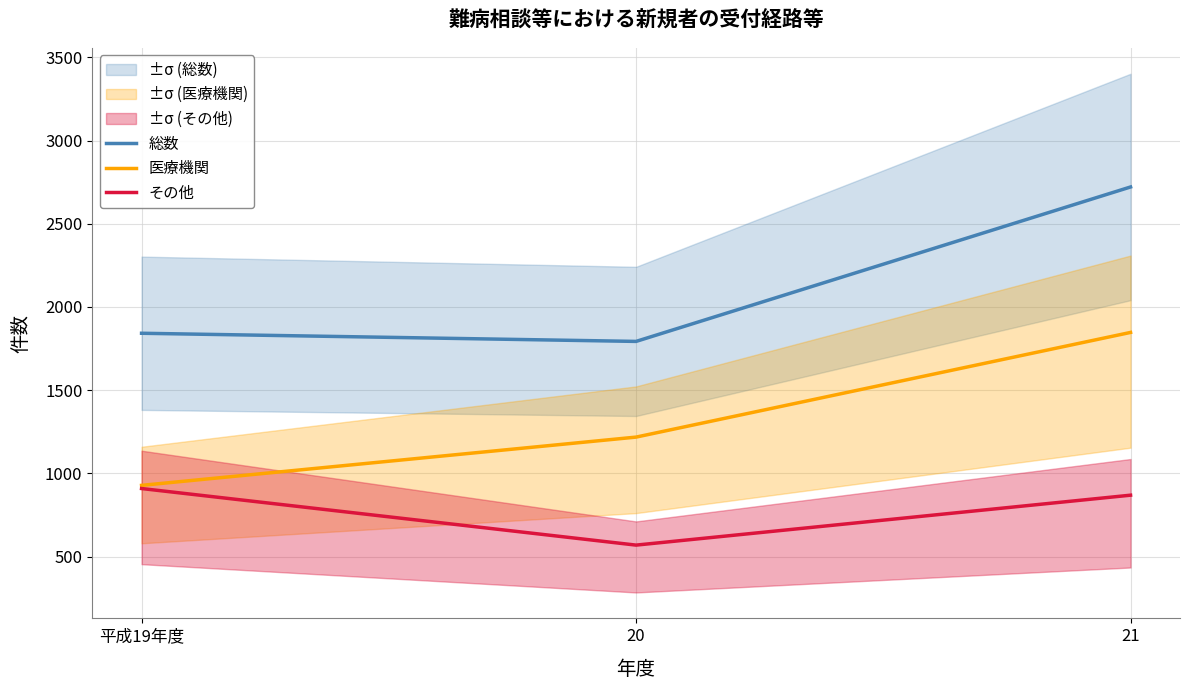

Is this an area chart (filled region under the line)?

No